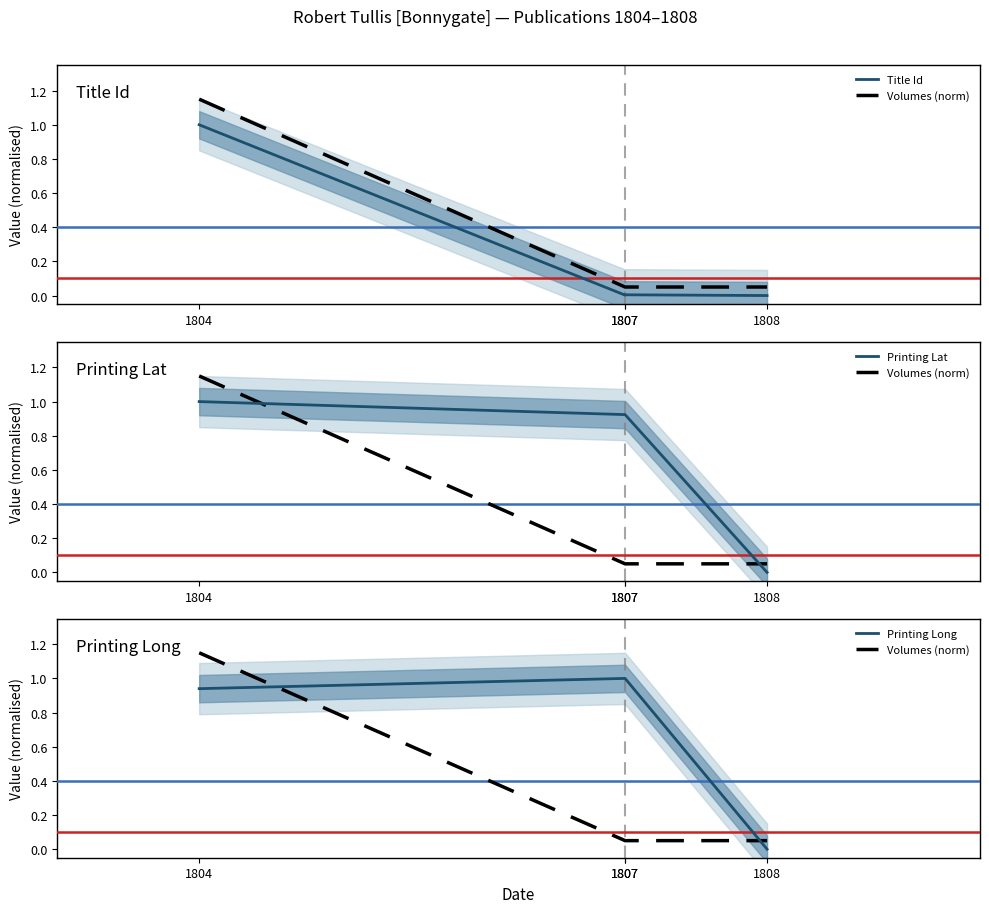

The Volumes (norm) series shows 0.1 at 1808. True or false?

True